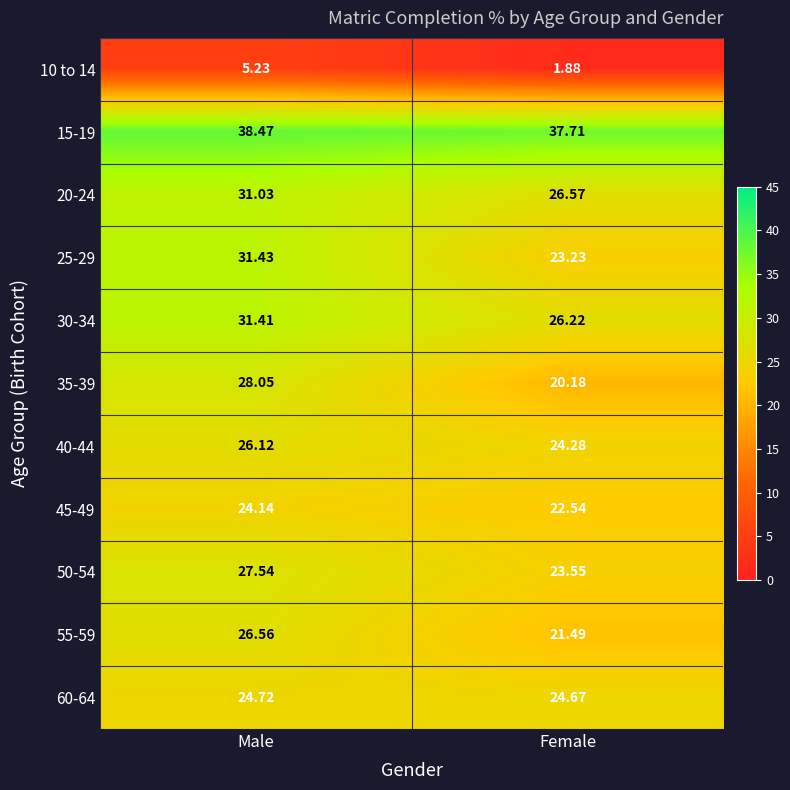

Which series has the largest total across all categories?

15-19